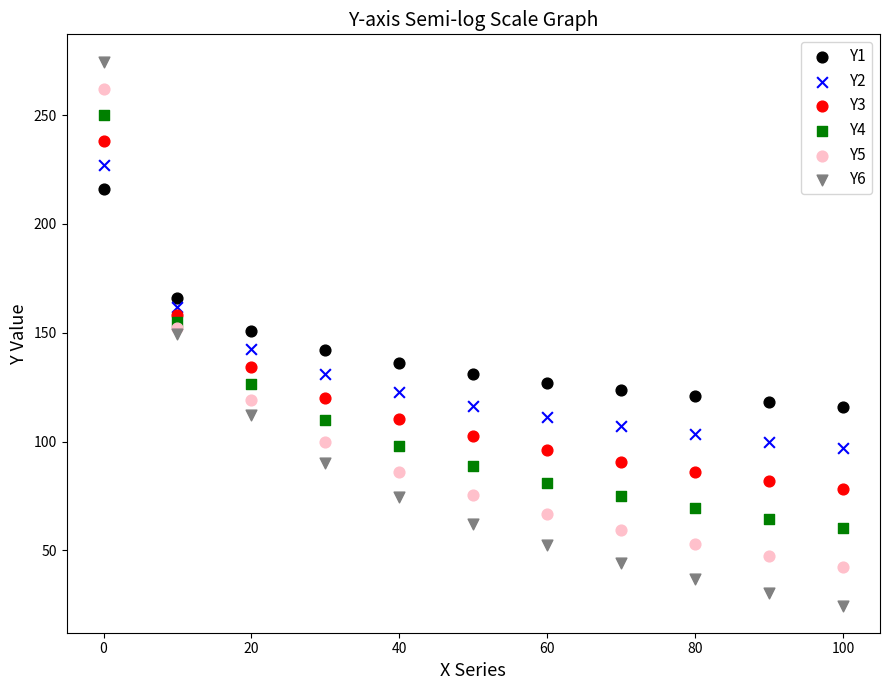

Which series reaches the maximum Y coordinate?

Y6